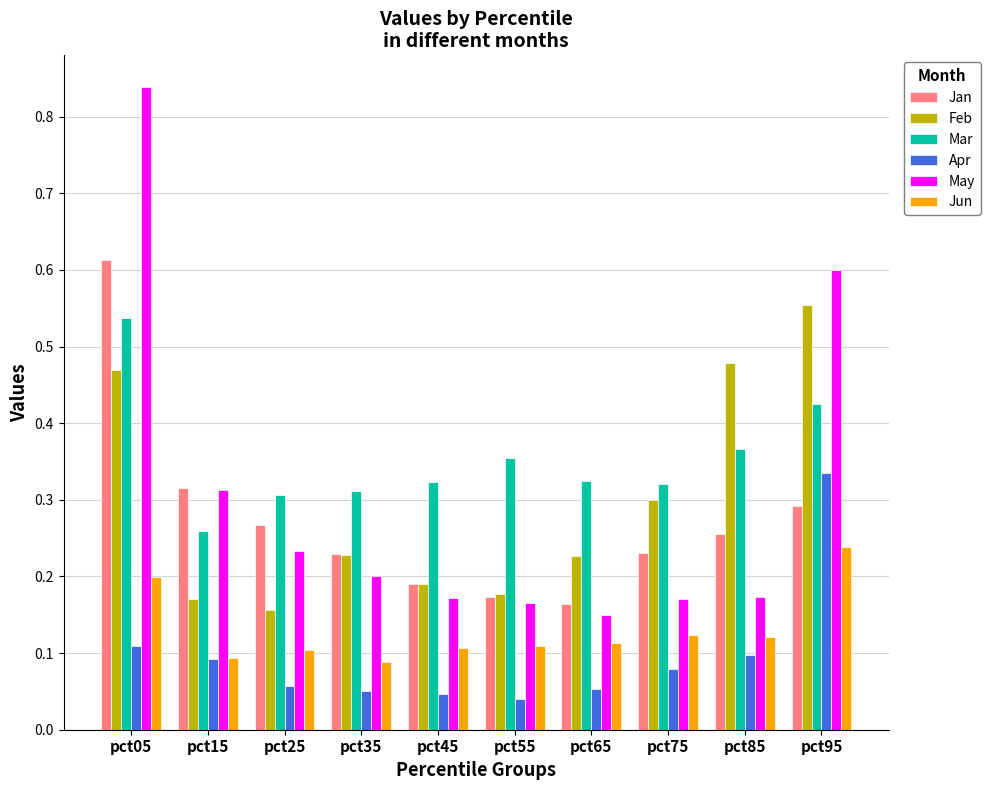

Which category has the highest value in the Apr series?

pct95